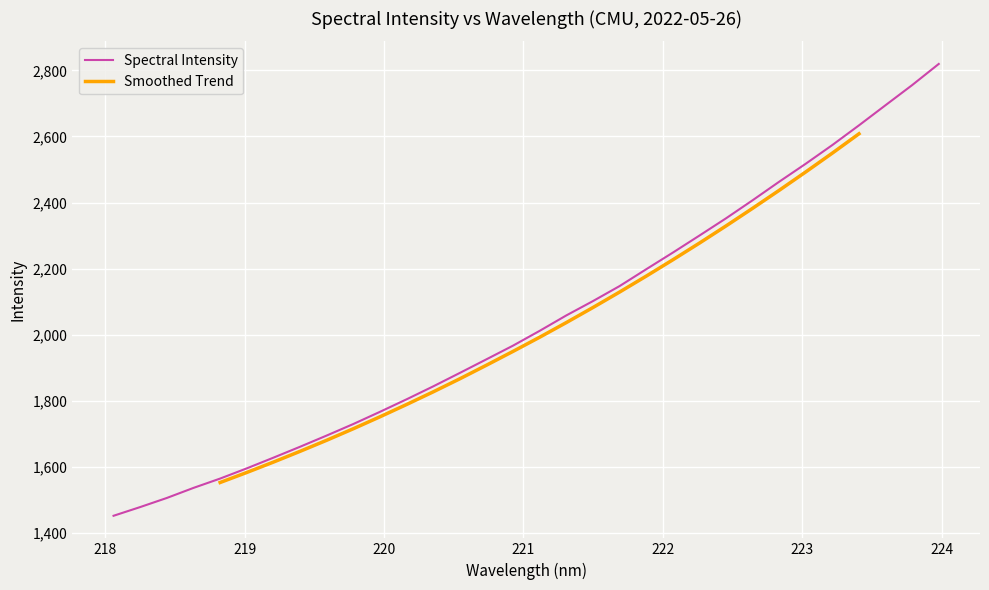

Reading left to right, transcribe all the data shown in this chart.

1451.4	1477.8	1505.3	1535.8	1564.1	1595.0	1627.4	1660.4	1694.4	1729.3	1766.2	1804.1	1843.3	1884.1	1925.3	1966.8	2011.5	2058.2	2101.6	2146.9	2197.9	2248.3	2299.9	2352.1	2406.9	2463.0	2517.6	2574.3	2633.8	2694.8	2755.7	2819.7